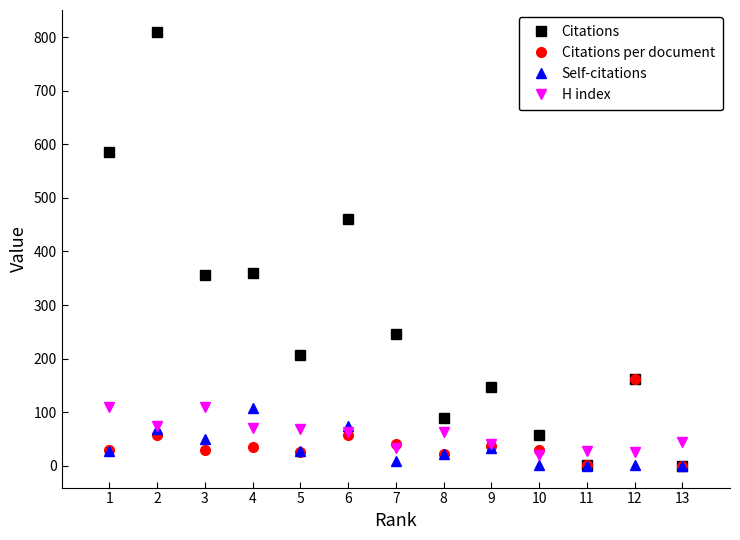

True or false: H index has more than 0 points higher than both neighbors.

True